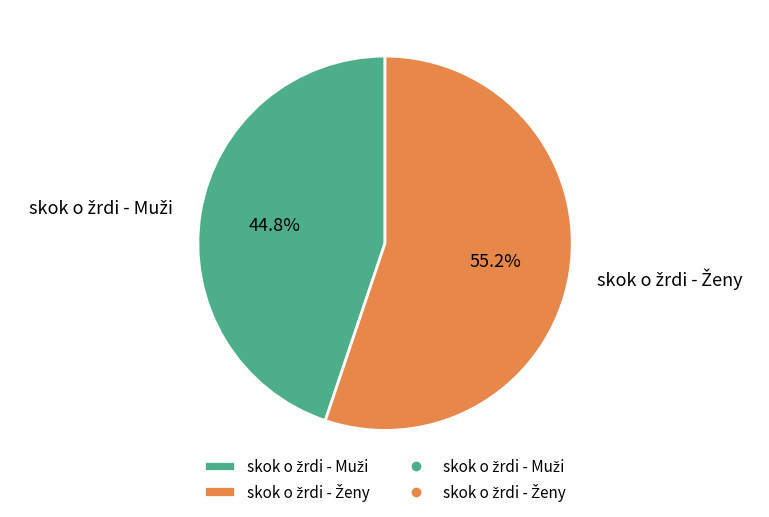

Is there a majority slice in this chart?

Yes